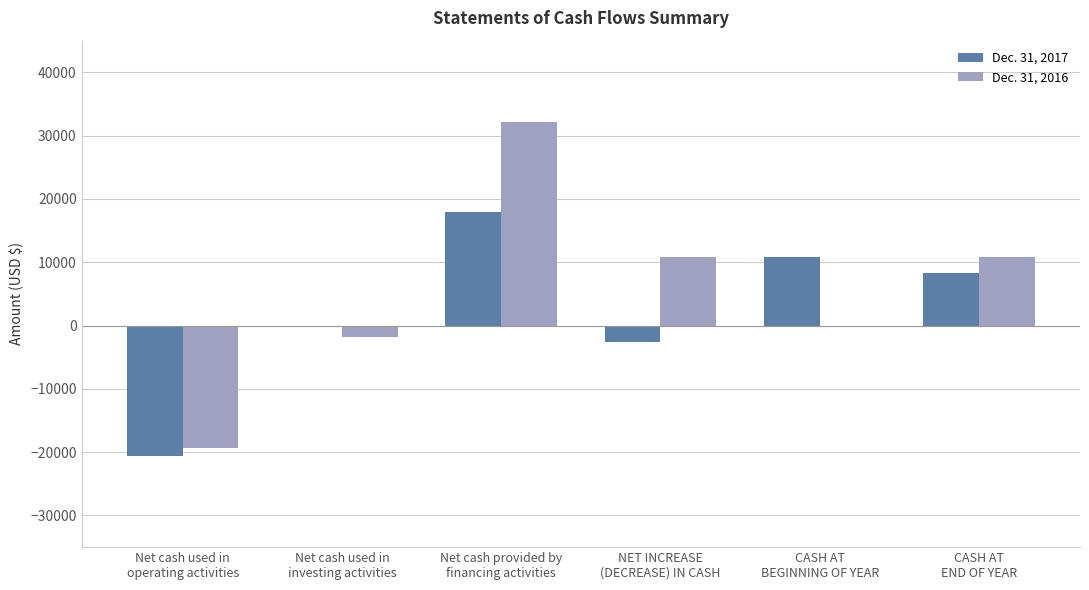

How many groups of bars are there?

6